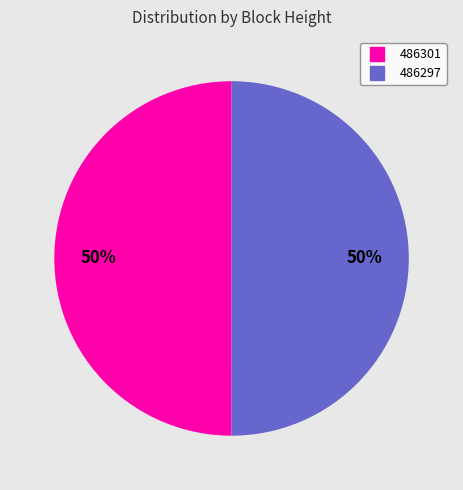

Combined, do 486297 and 486301 account for over 50%?

Yes